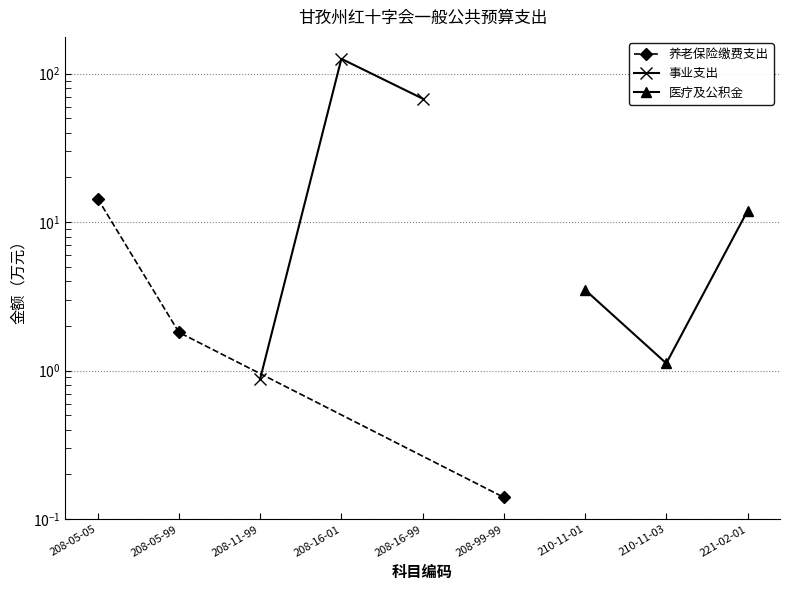

Between 208-05-99 and 208-11-99, which series saw the biggest shift?

事业支出